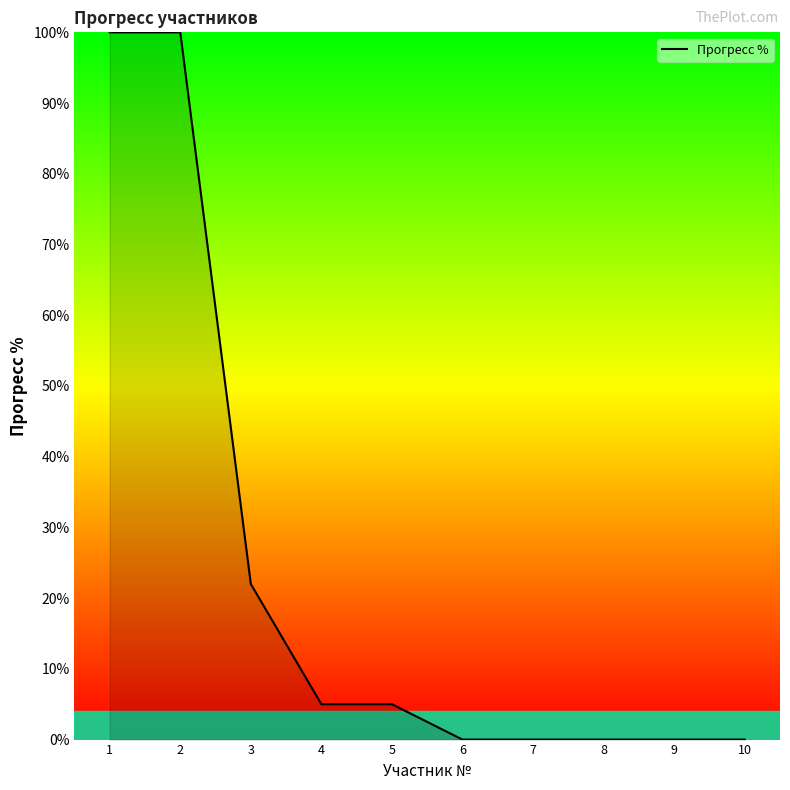

Reading right to left, transcribe all the data shown in this chart.

10=0	9=0	8=0	7=0	6=0	5=5	4=5	3=22	2=100	1=100